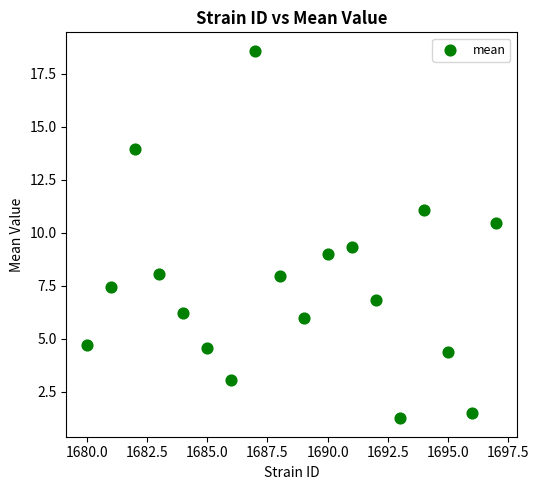

What is the range of Y values (max minus min)?

17.3